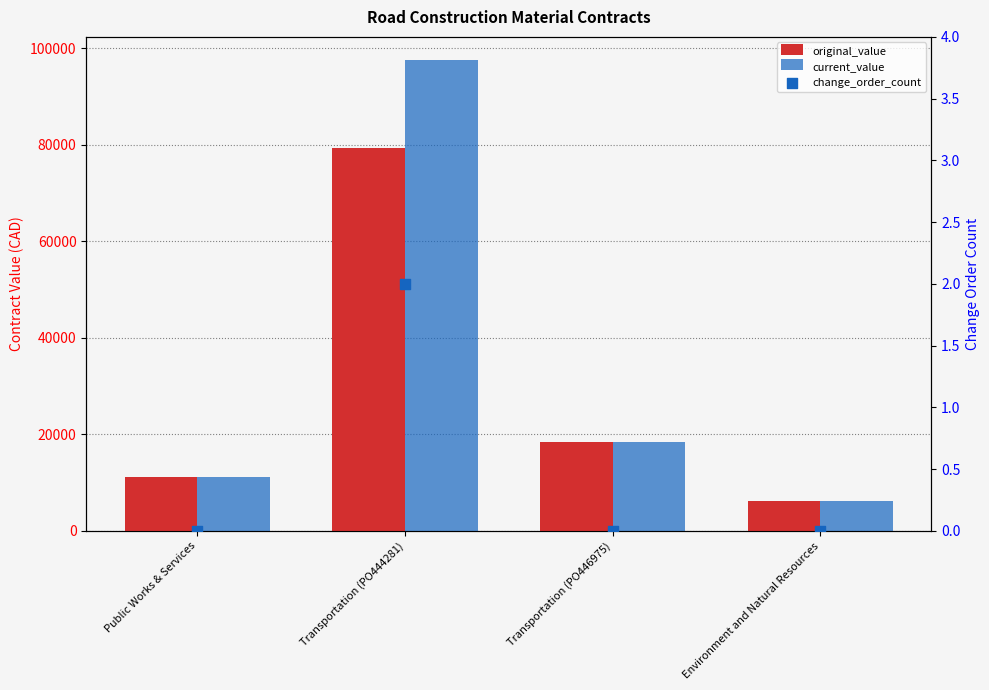

What are all the series names shown in the legend?

original_value, current_value, change_order_count